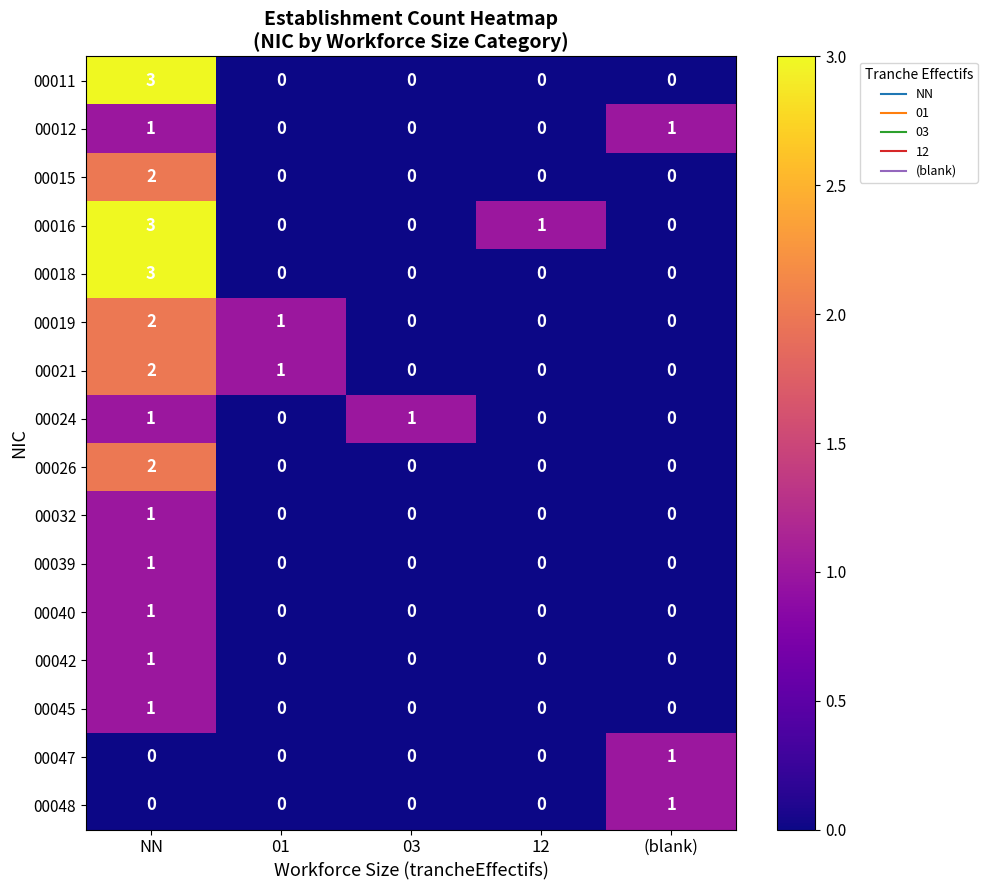

True or false: 00021 has a value of -1 at (blank).

False